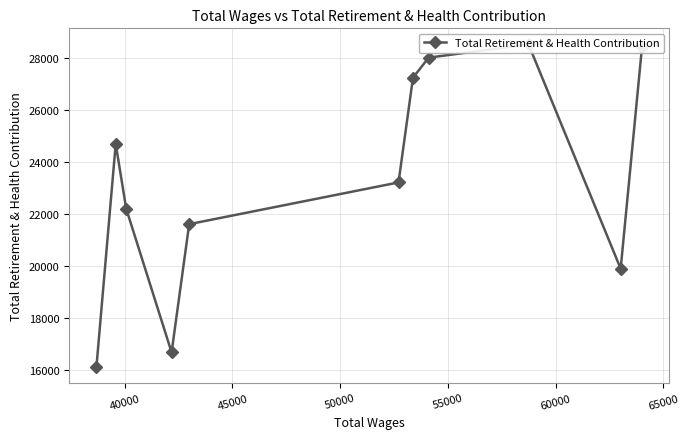

What is the minimum value shown in the chart?

16111